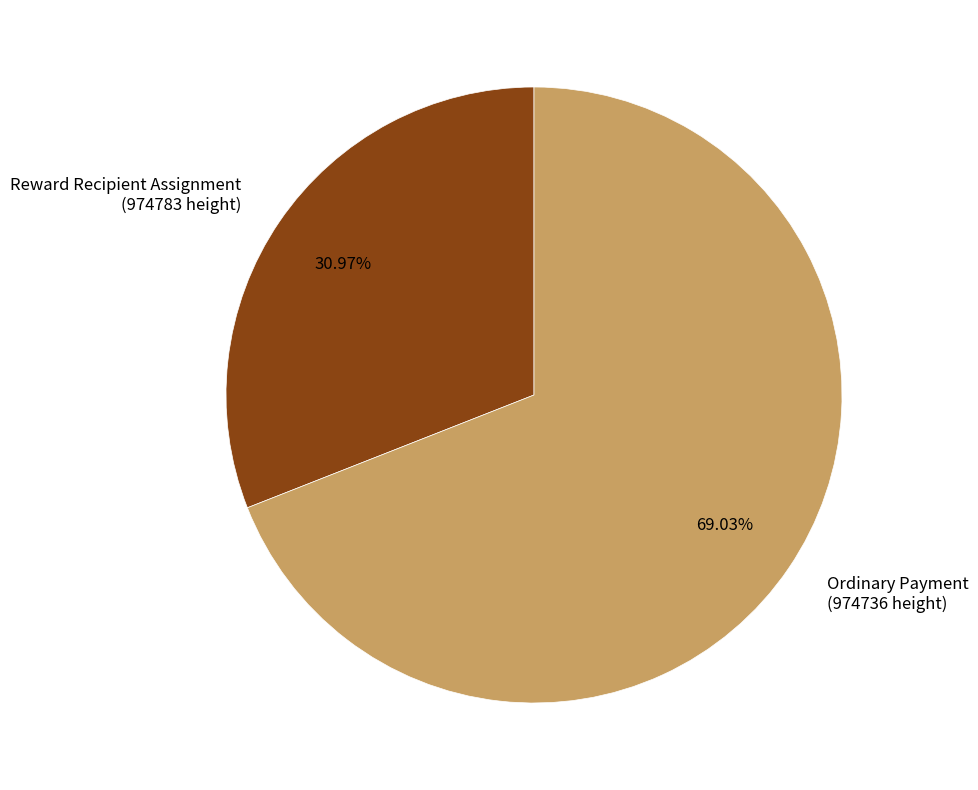

What is the ratio of the value at Ordinary Payment (974736 height) to the value at Reward Recipient Assignment (974783 height)?

2.2